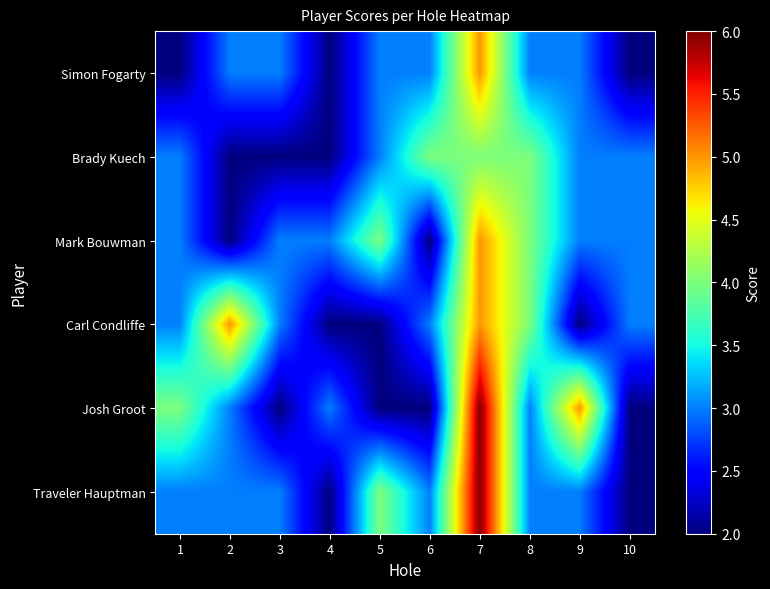

At how many categories does at least one series exceed 2?

10